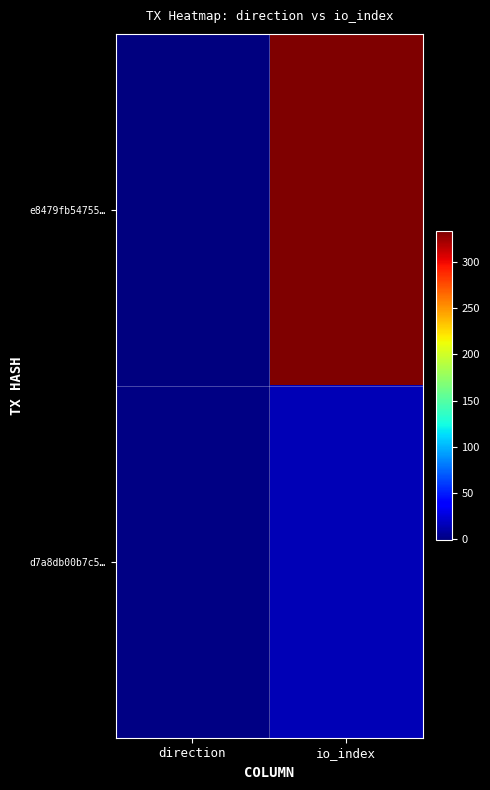

At how many categories does at least one series exceed 81?

1